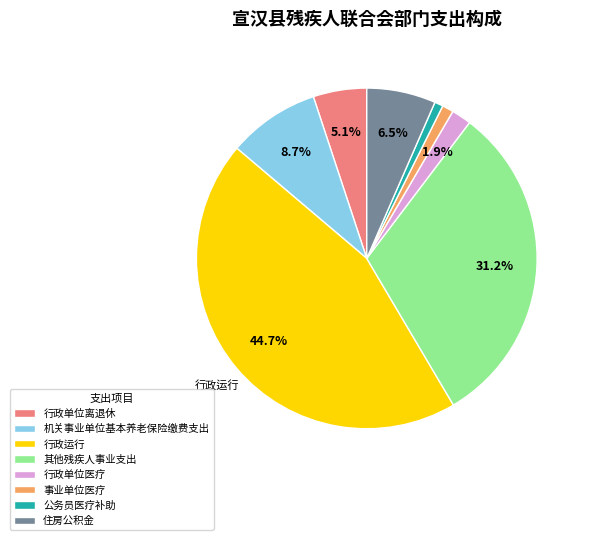

What is the largest slice in the pie chart?

行政运行